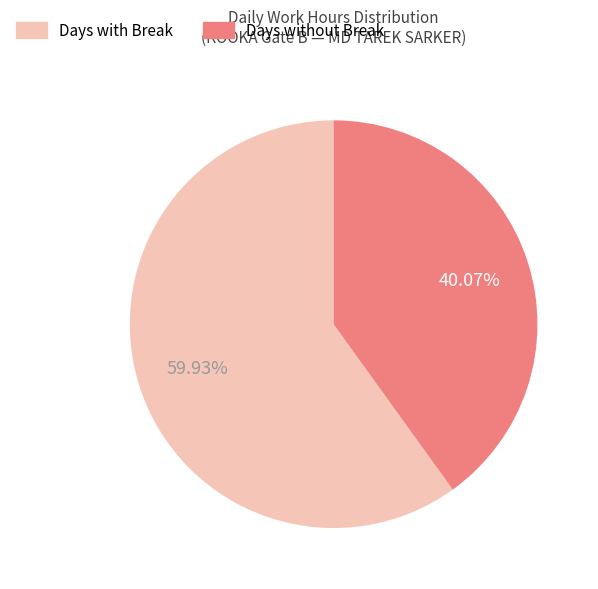

How many segments does this pie chart have?

2